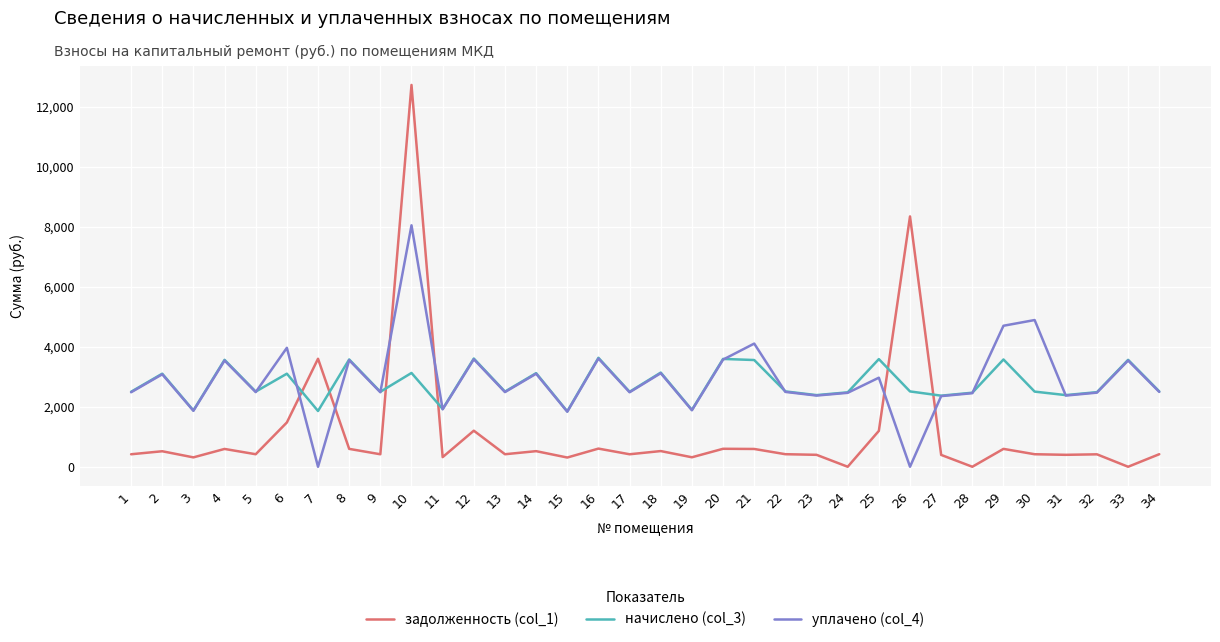

What is the sum of all начислено (col_3) values?

94396.2